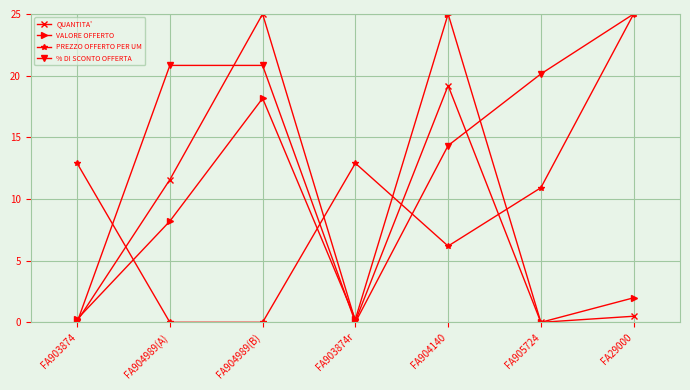

Is the value of VALORE OFFERTO at FA904140 greater than the value of PREZZO OFFERTO PER UM at FA903874?

Yes